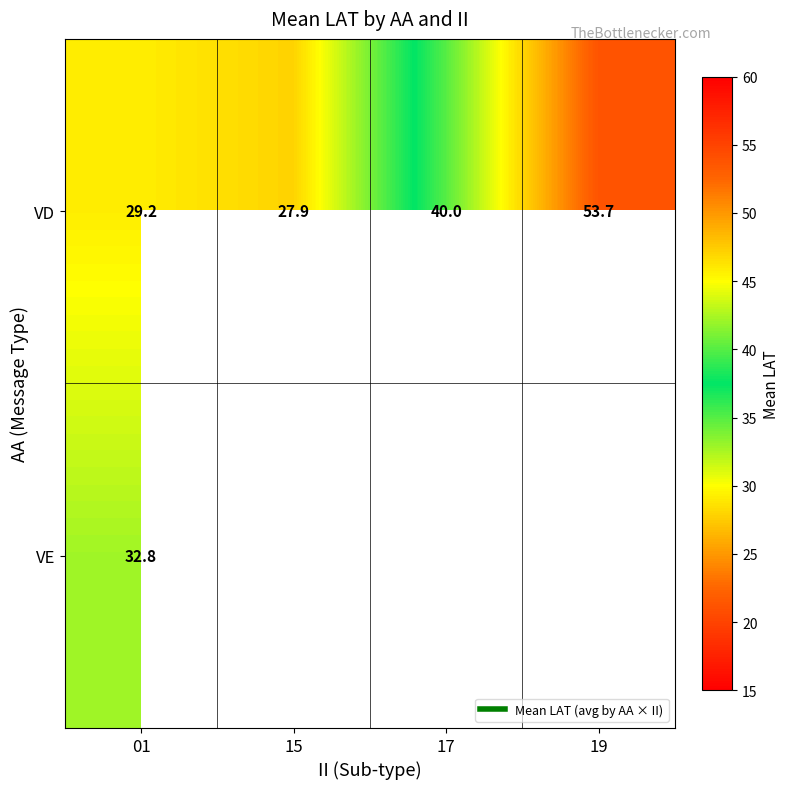

At which label does VD first exceed 39?

17